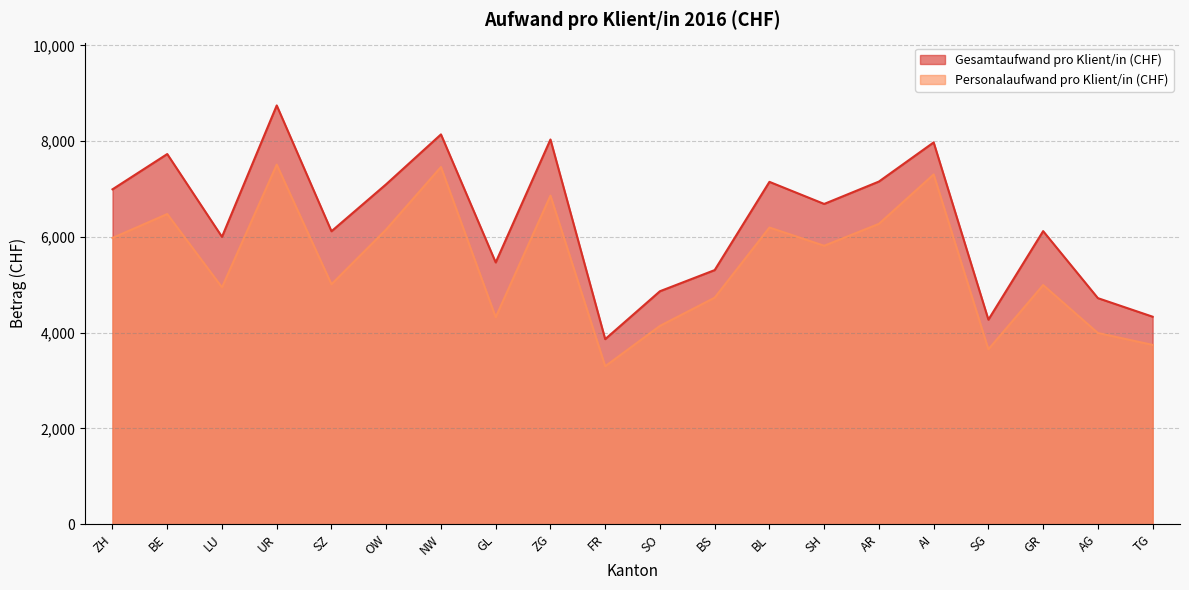

Which series has the widest spread of values?

Gesamtaufwand pro Klient/in (CHF)